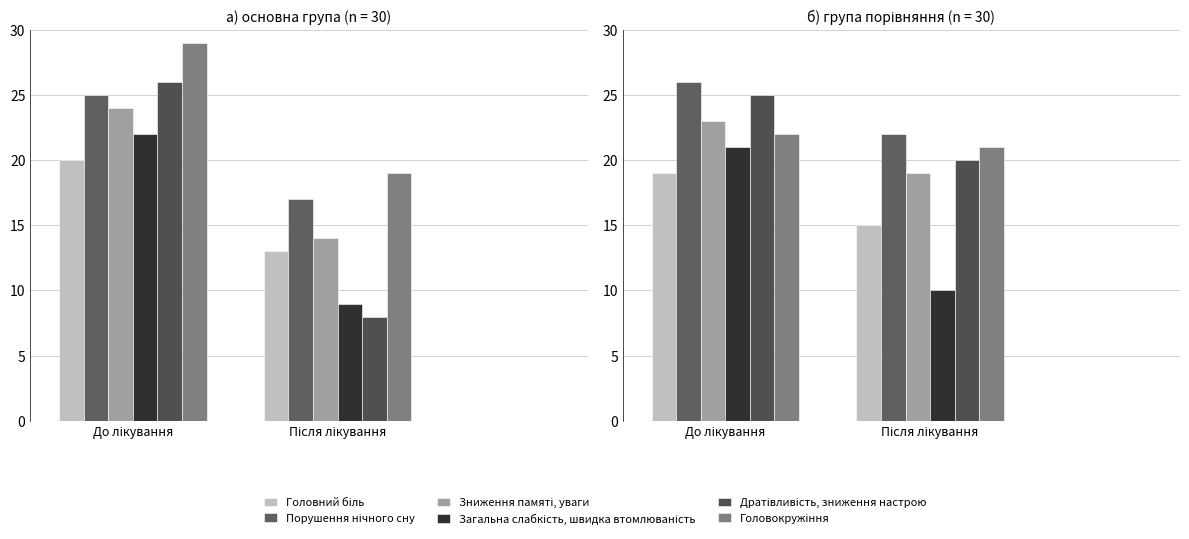

The value of Головний біль at Після лікування is 23. True or false?

False